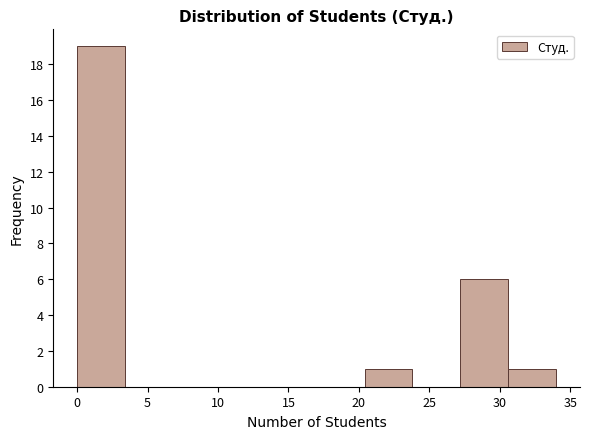

Reading left to right, list every bar in this chart as the range it spans on the x-axis followed by its height. Neither the bar edges nor the heights are printed on the chart, so give them approximately, as read against the axes.

0.0 to 3.4: 19
3.4 to 6.8: 0
6.8 to 10.2: 0
10.2 to 13.6: 0
13.6 to 17.0: 0
17.0 to 20.4: 0
20.4 to 23.8: 1
23.8 to 27.2: 0
27.2 to 30.6: 6
30.6 to 34.0: 1